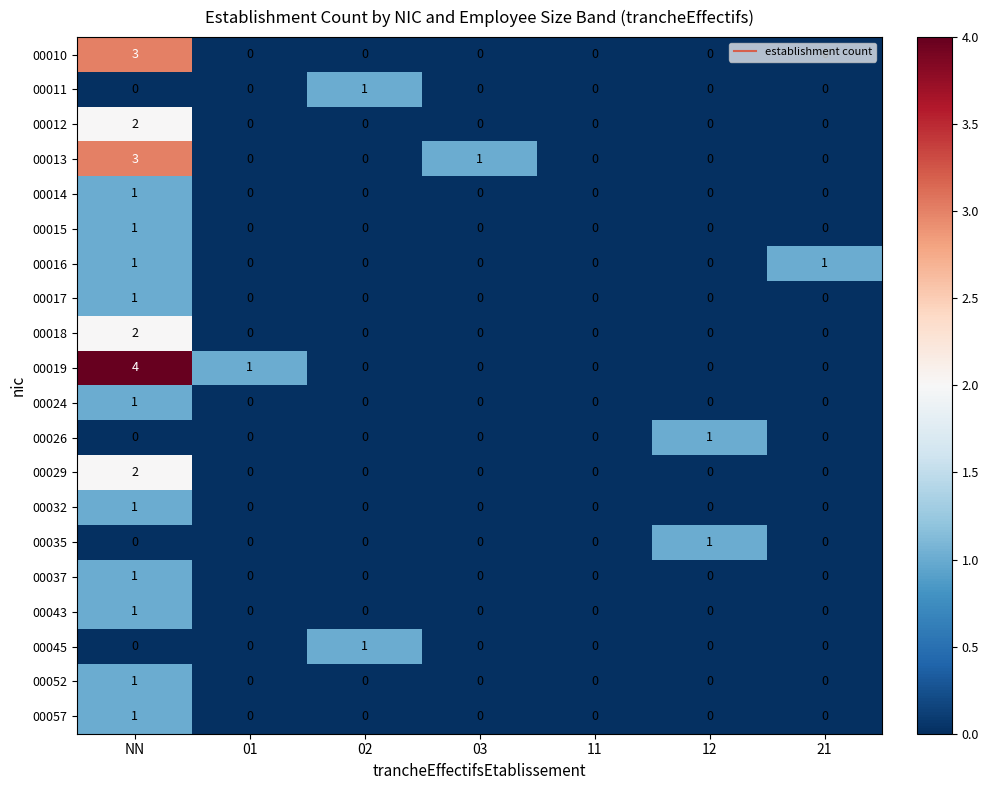

Which series has the largest total across all categories?

00019